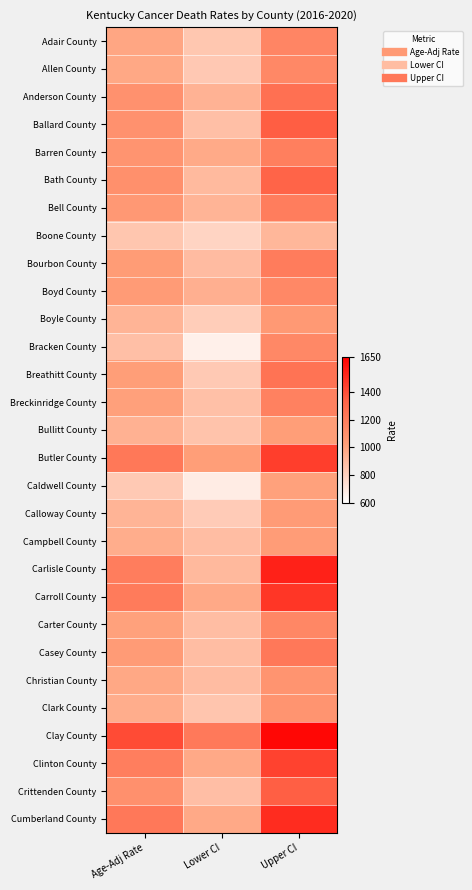

How many data points does each series have?

3